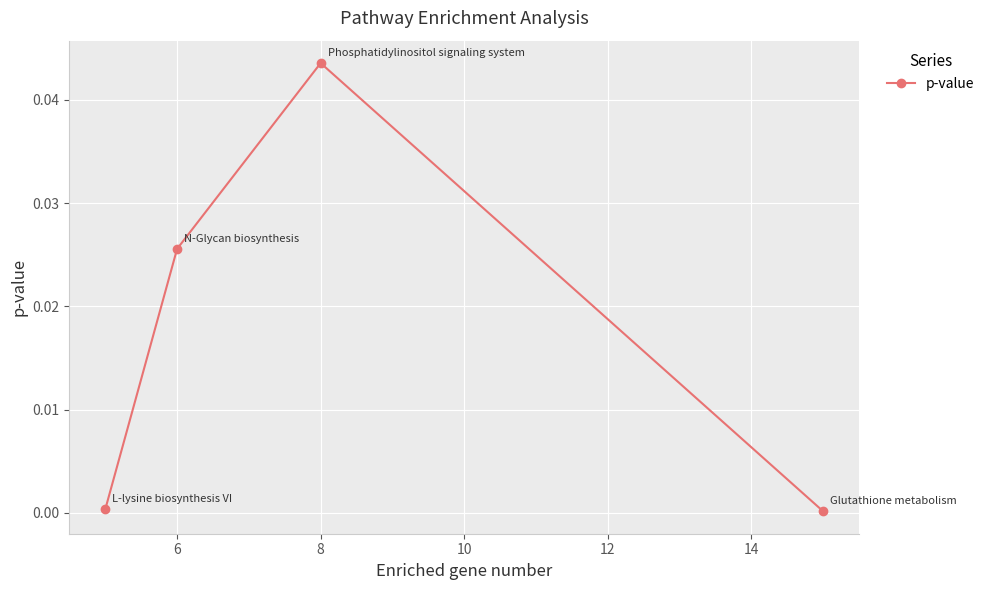

True or false: the data has more than 0 interior local peaks.

True